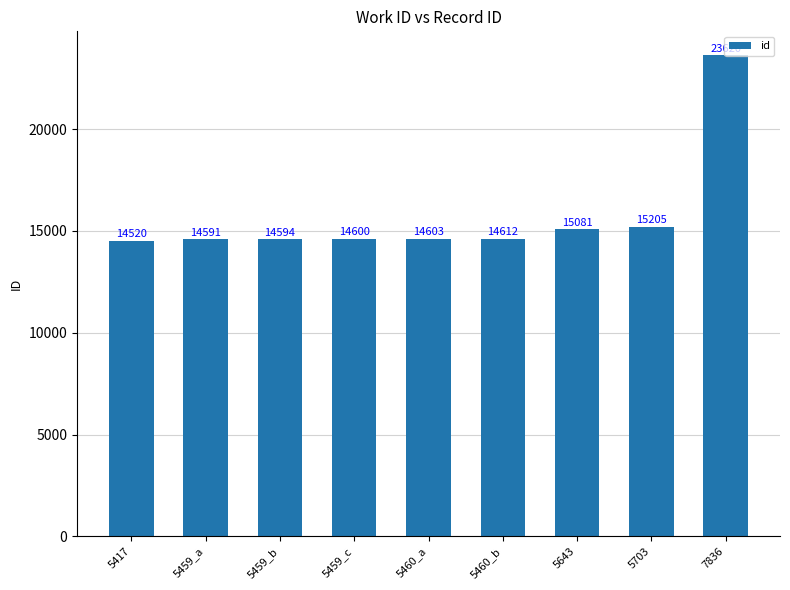

Count the number of categories in the chart.

9